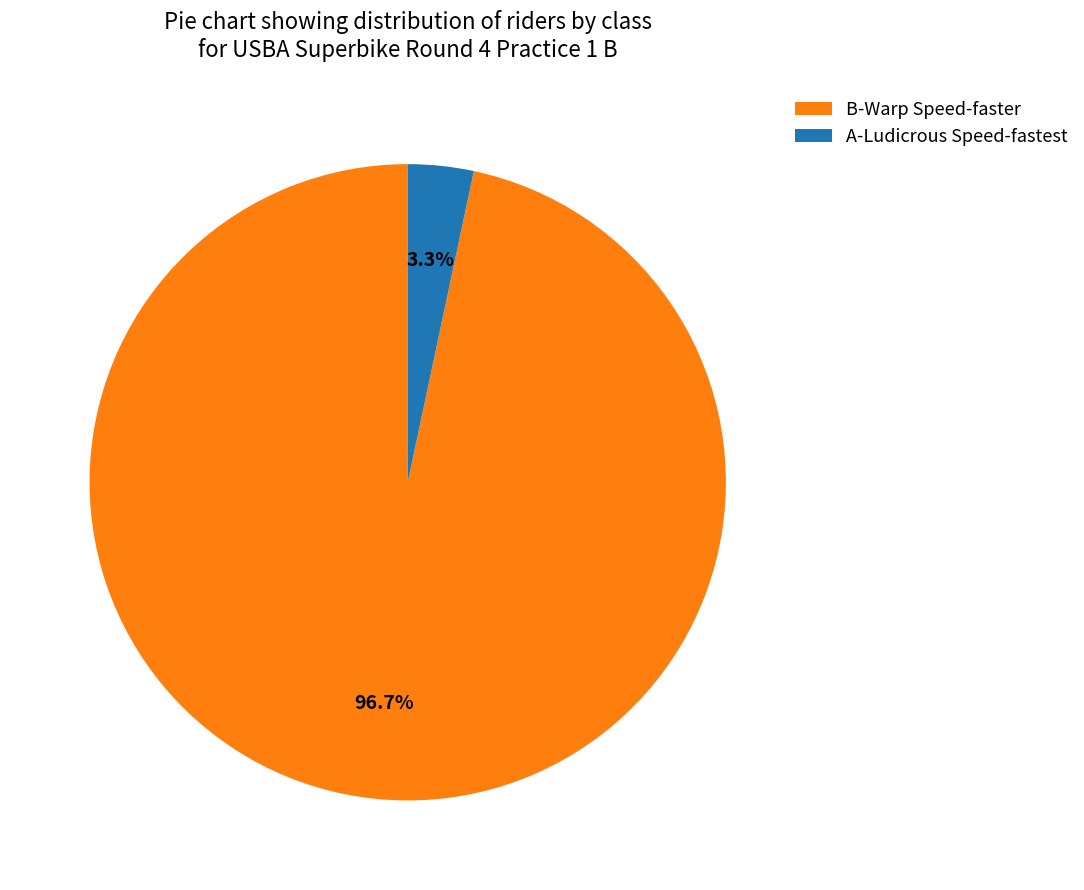

What percentage do B-Warp Speed-faster and A-Ludicrous Speed-fastest together represent?

100.0%